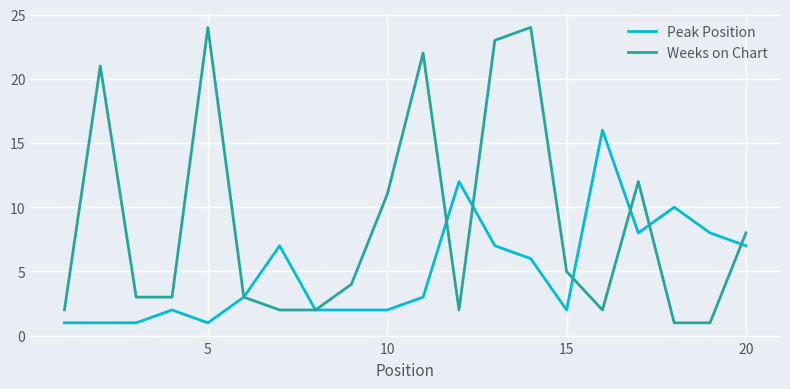

What is the sum of all Peak Position values?

101